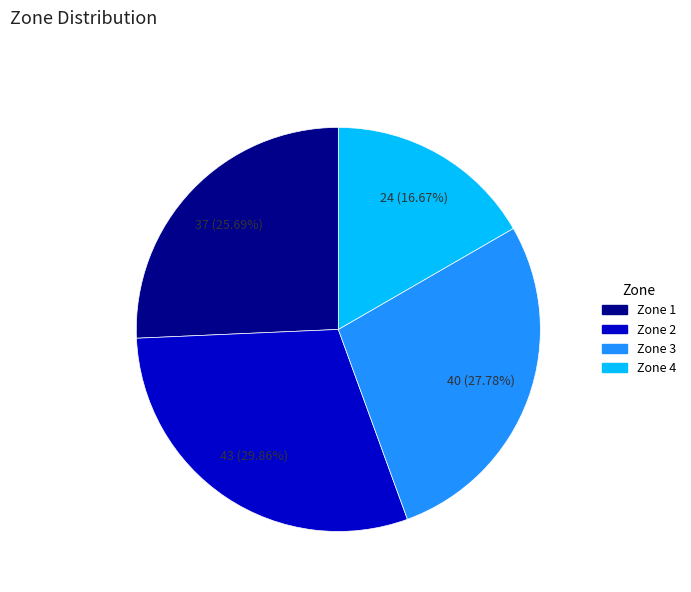

To the nearest percent, what is the difference between the largest and smallest slice percentages?

13%